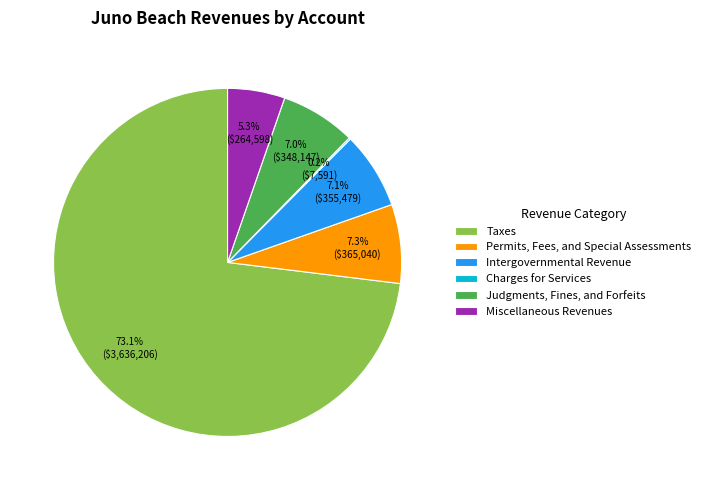

To the nearest percent, what portion does Judgments, Fines, and Forfeits represent?

7%